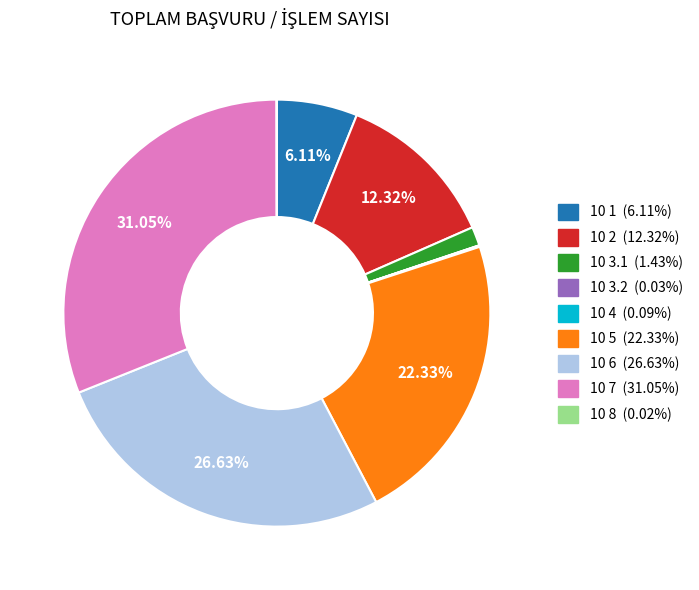

What is the ratio of the value at 10 2 to the value at 10 6?

0.5